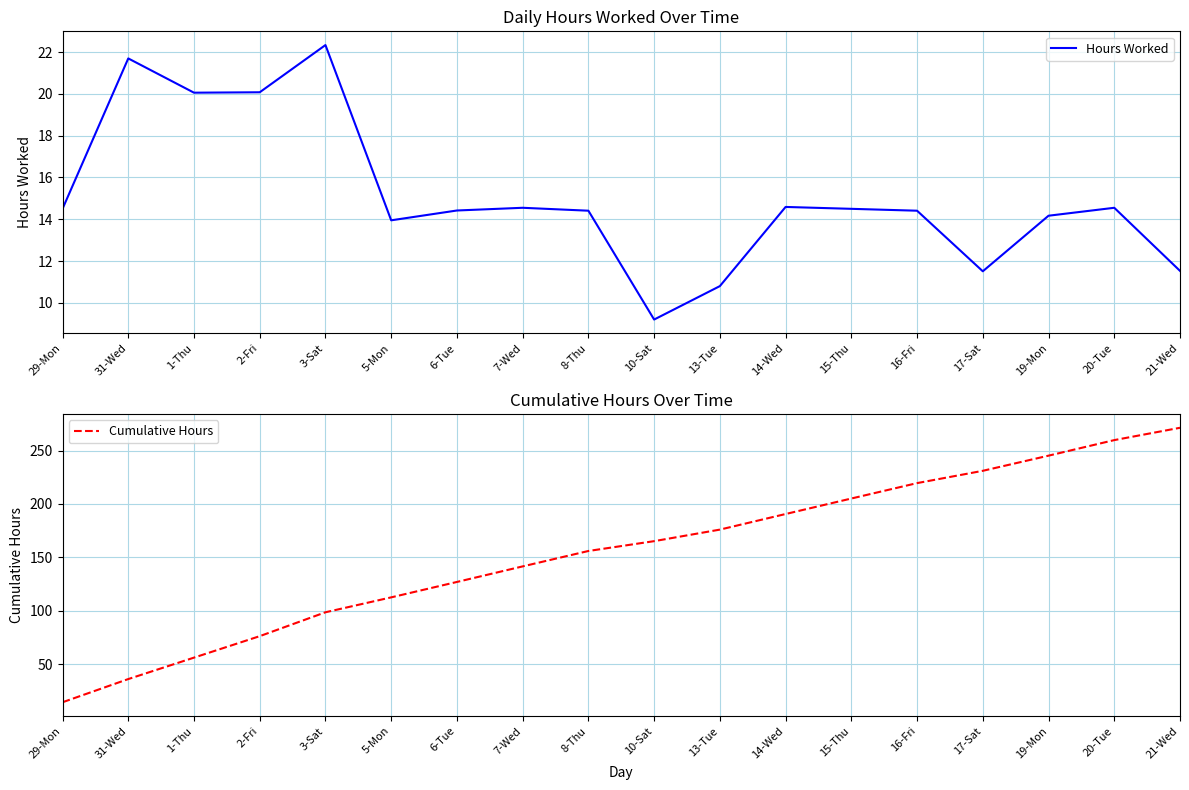

At which category does Hours Worked reach its first local valley?

1-Thu